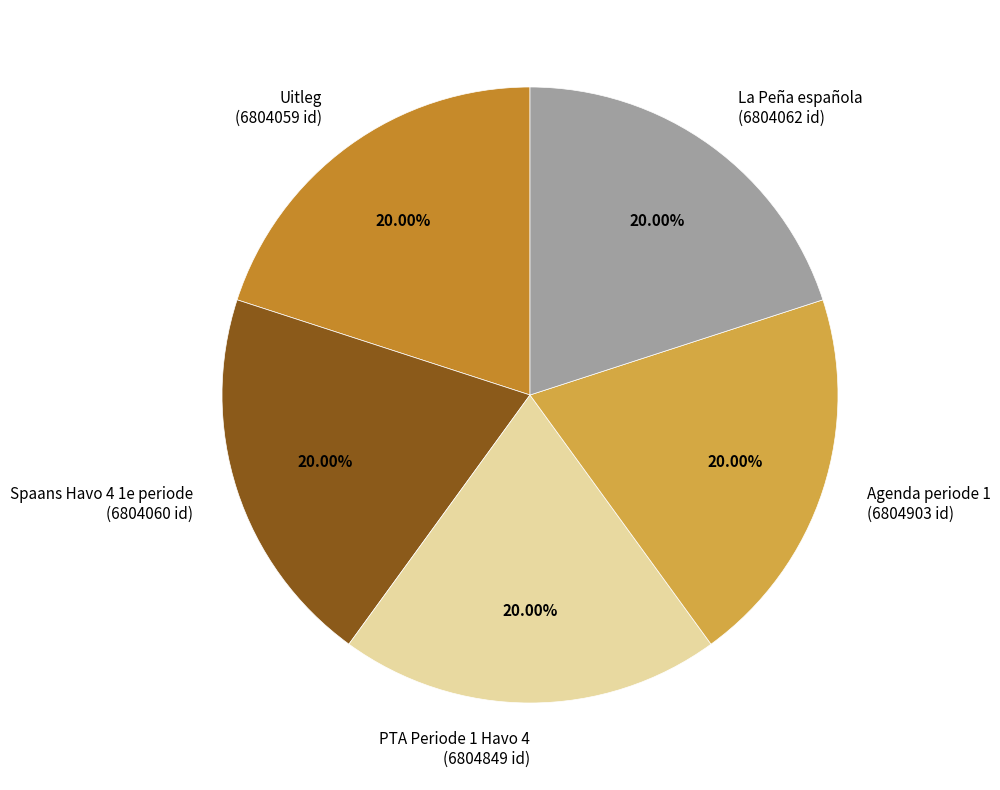

Does Uitleg represent more than half of the total?

No